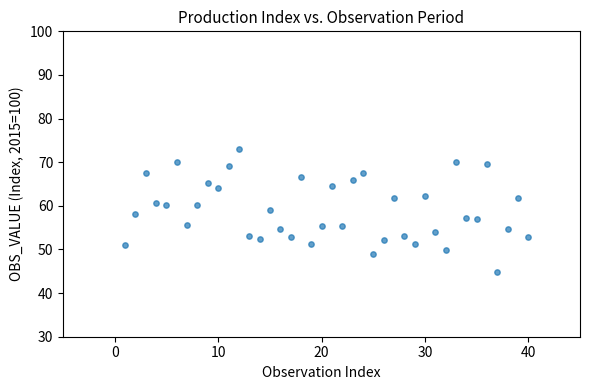

What is the range of X values (max minus min)?

39.0